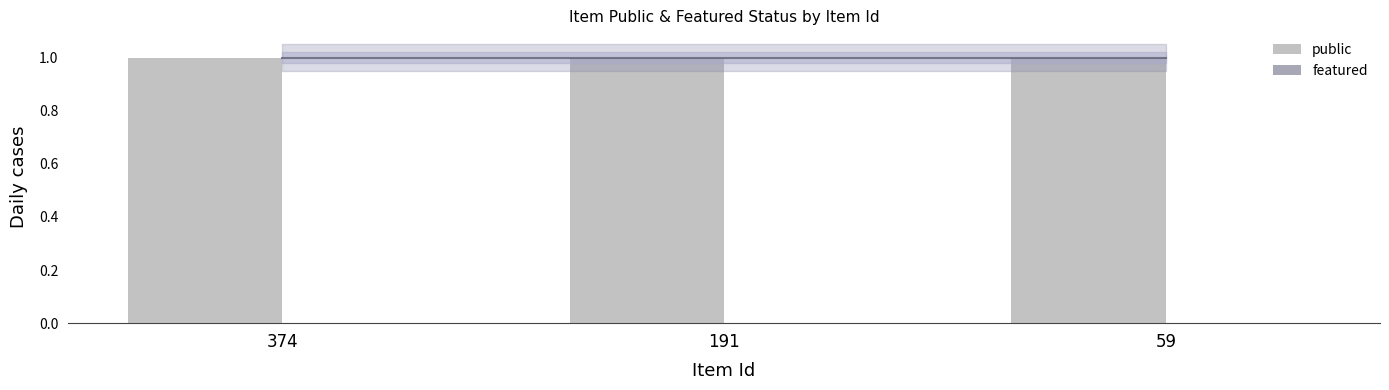

The public series shows 2 at 191. True or false?

False